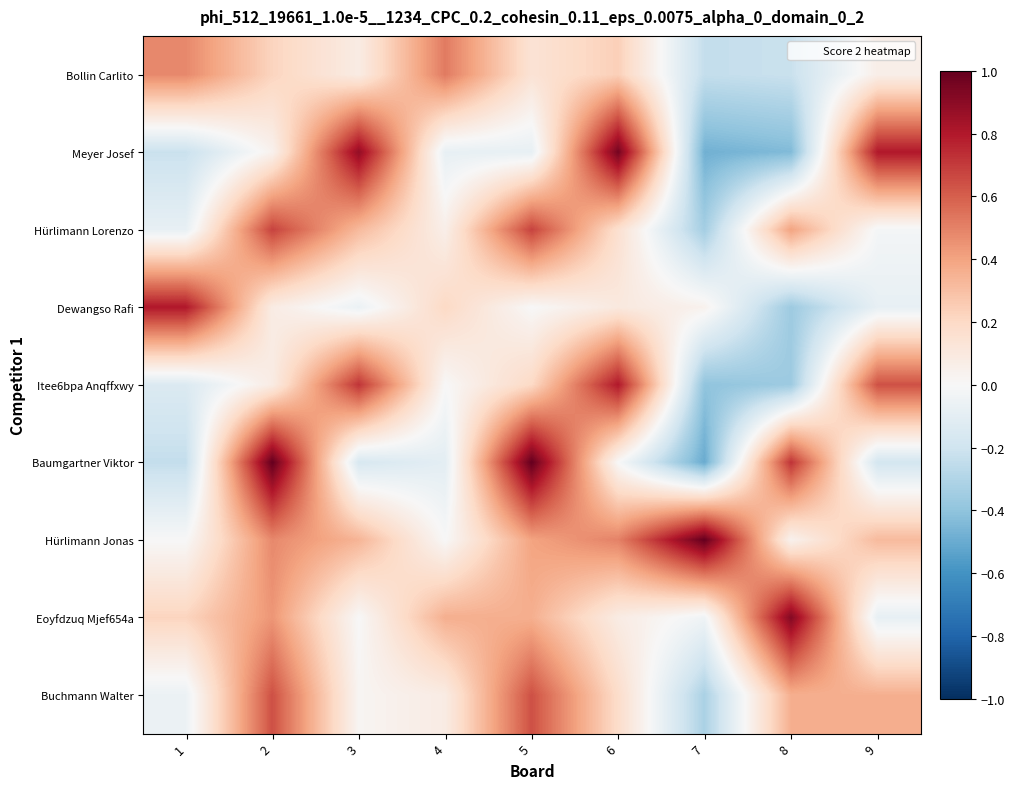

List the series in order of their peak value, highest first.

Baumgartner Viktor, Hürlimann Jonas, Meyer Josef, Eoyfdzuq Mjef654a, Dewangso Rafi, Itee6bpa Anqffxwy, Hürlimann Lorenzo, Buchmann Walter, Bollin Carlito